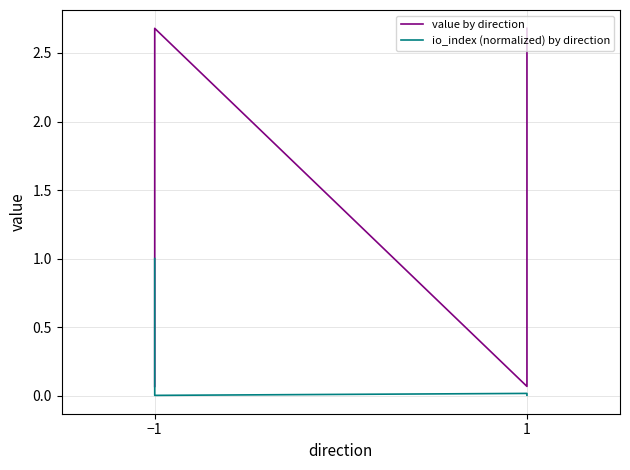

At how many categories does at least one series exceed 1?

2